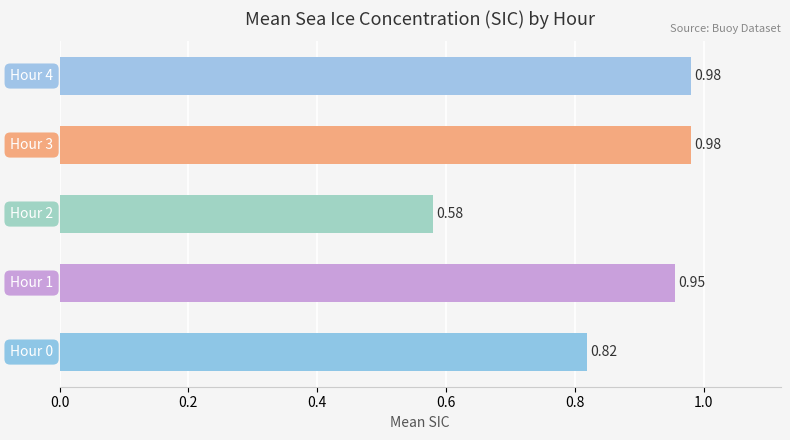

What is the difference between the maximum and minimum values?

0.4